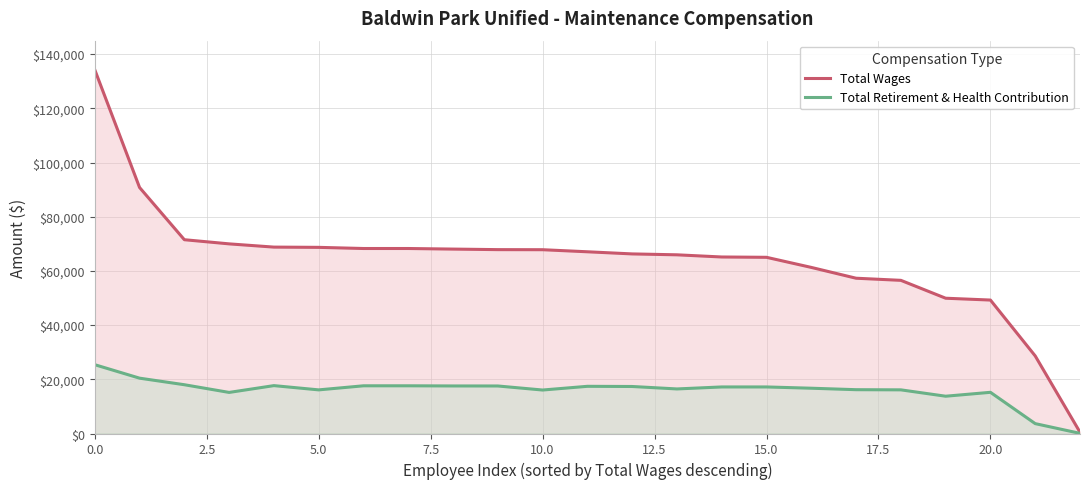

At which category does the chart reach its minimum across all series?

22